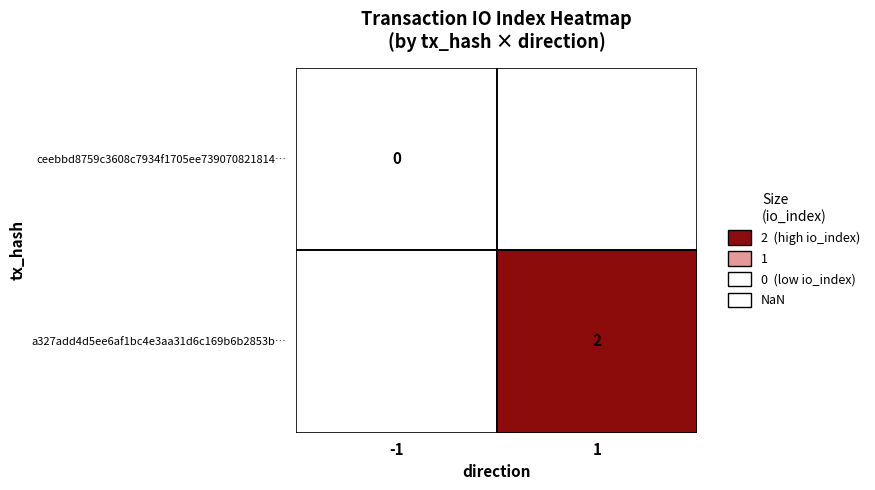

The a327add4d5ee6af1bc4e3aa31d6c169b6b2853b… series shows 3 at 1. True or false?

False